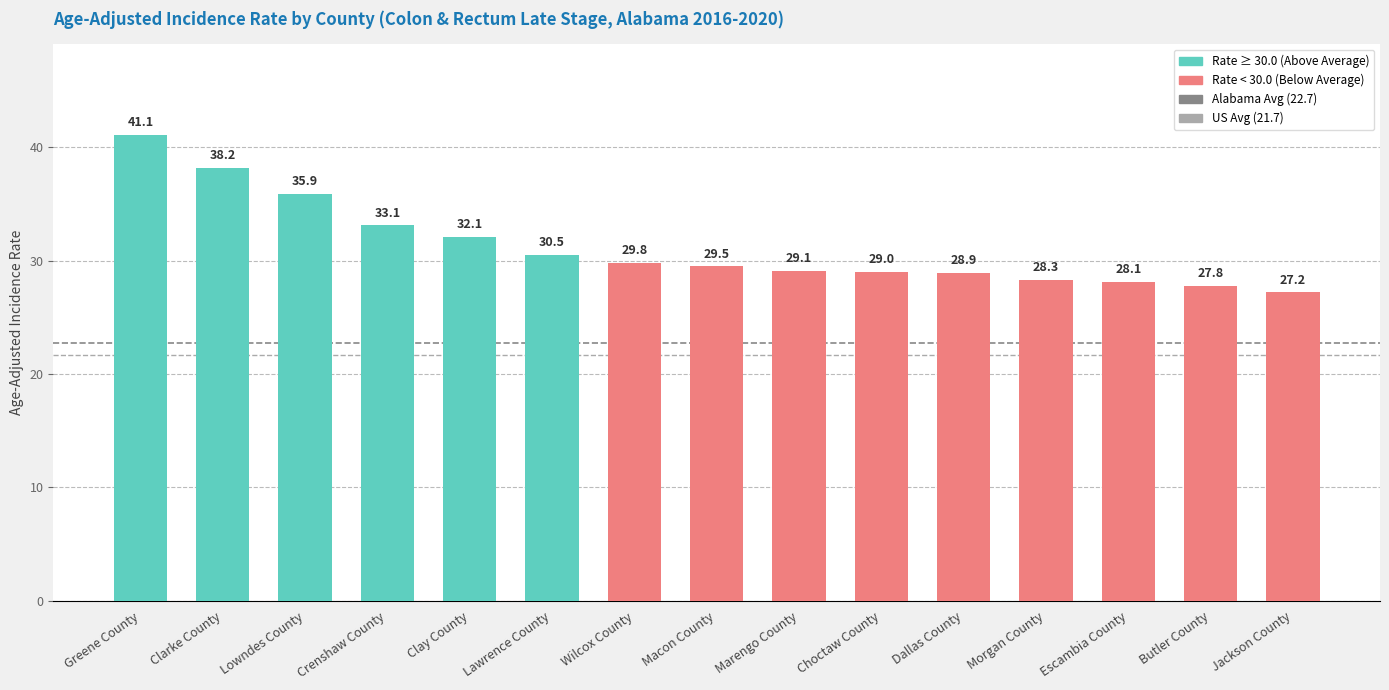

Does the chart contain stacked bars?

No